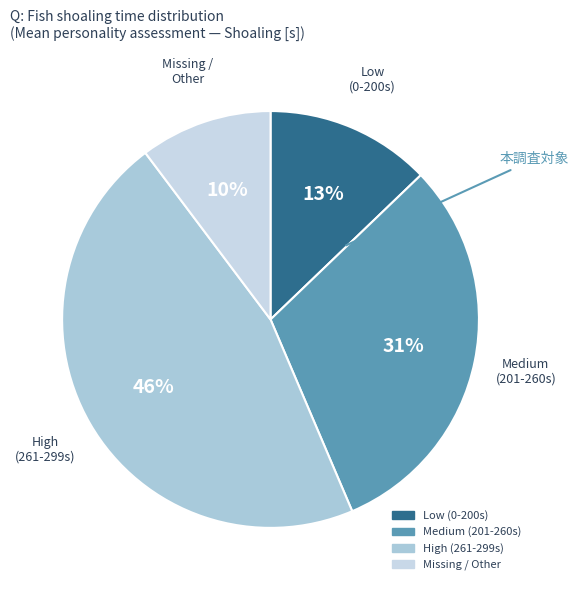

Count the number of slices in the pie.

4